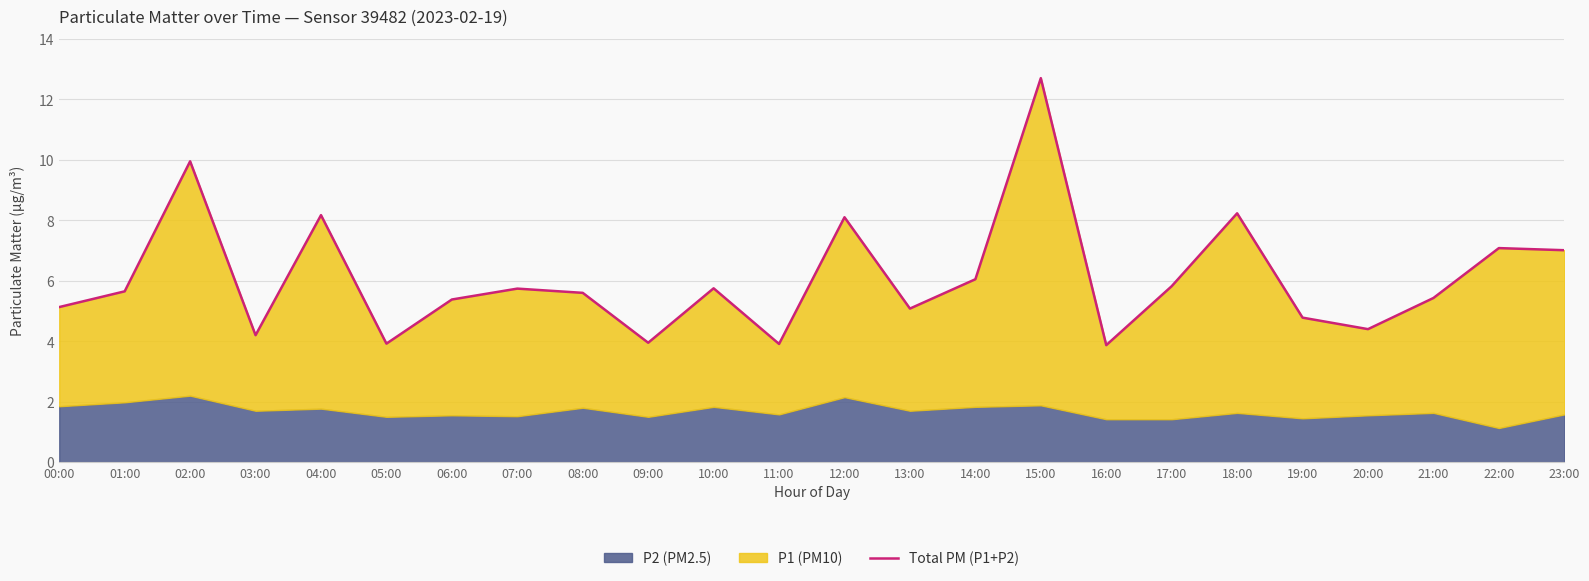

Reading left to right, what are all the values shown in this chart?

00:00=5.1	01:00=5.7	02:00=9.9	03:00=4.2	04:00=8.2	05:00=3.9	06:00=5.4	07:00=5.7	08:00=5.6	09:00=4.0	10:00=5.8	11:00=3.9	12:00=8.1	13:00=5.1	14:00=6.0	15:00=12.7	16:00=3.9	17:00=5.8	18:00=8.2	19:00=4.8	20:00=4.4	21:00=5.4	22:00=7.1	23:00=7.0